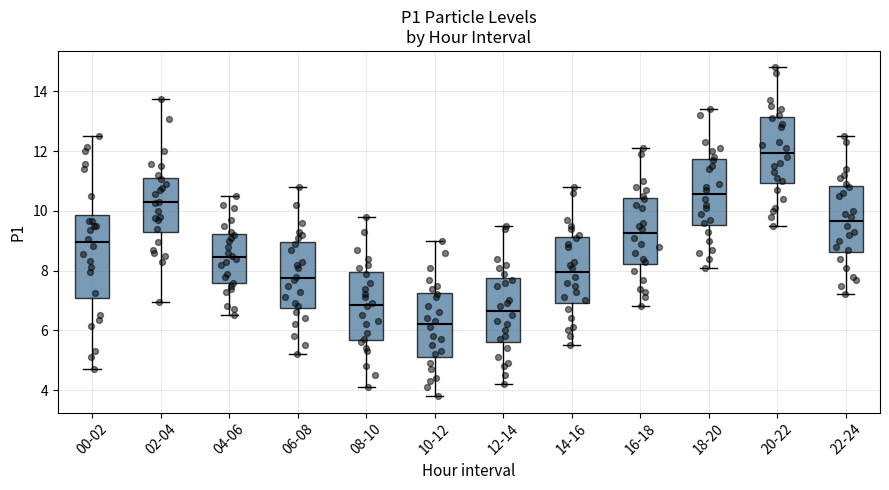

Where is the upper edge of the box for 20-22 on the y-axis? The values are not printed on the chart, so give them approximately, as read against the axis.

13.2